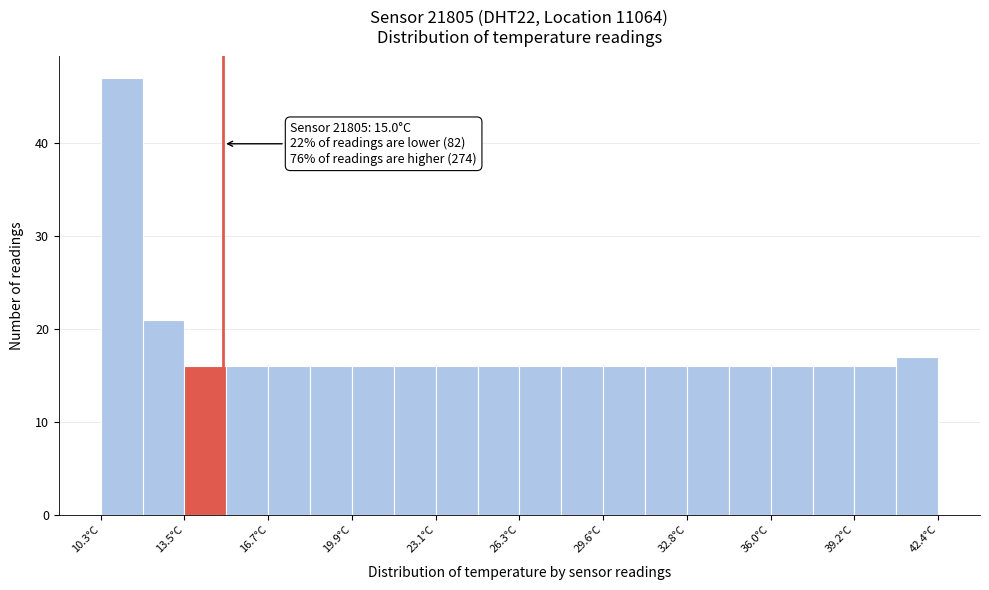

Around what value on the x-axis is the tallest bar? Give the approximate position of its centre, as read against the axis.

11.0